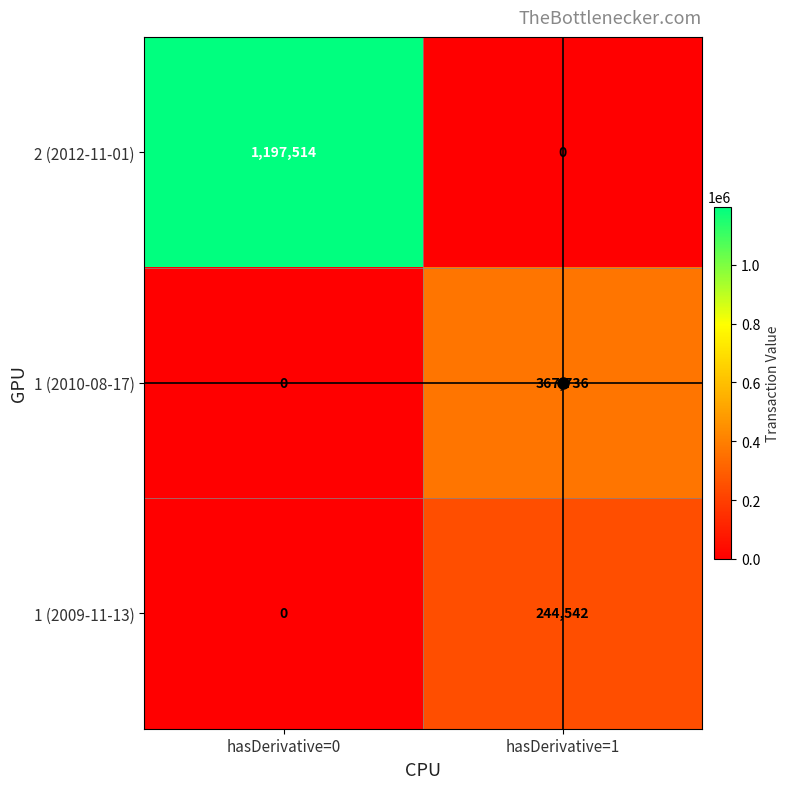

Which series changed the most between hasDerivative=0 and hasDerivative=1?

2 (2012-11-01)